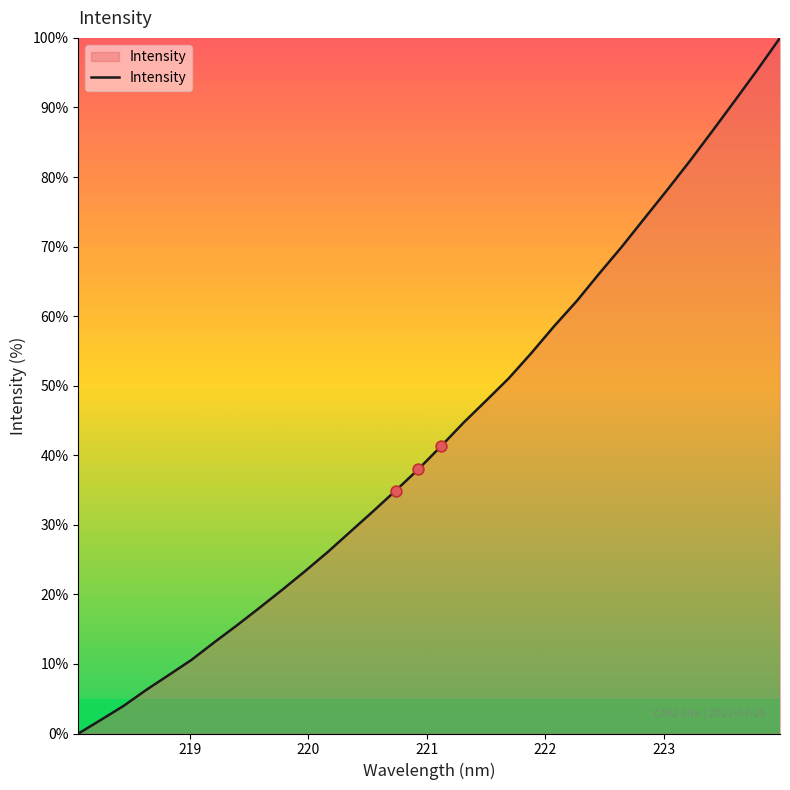

What is the difference between the maximum and minimum values?

100.0